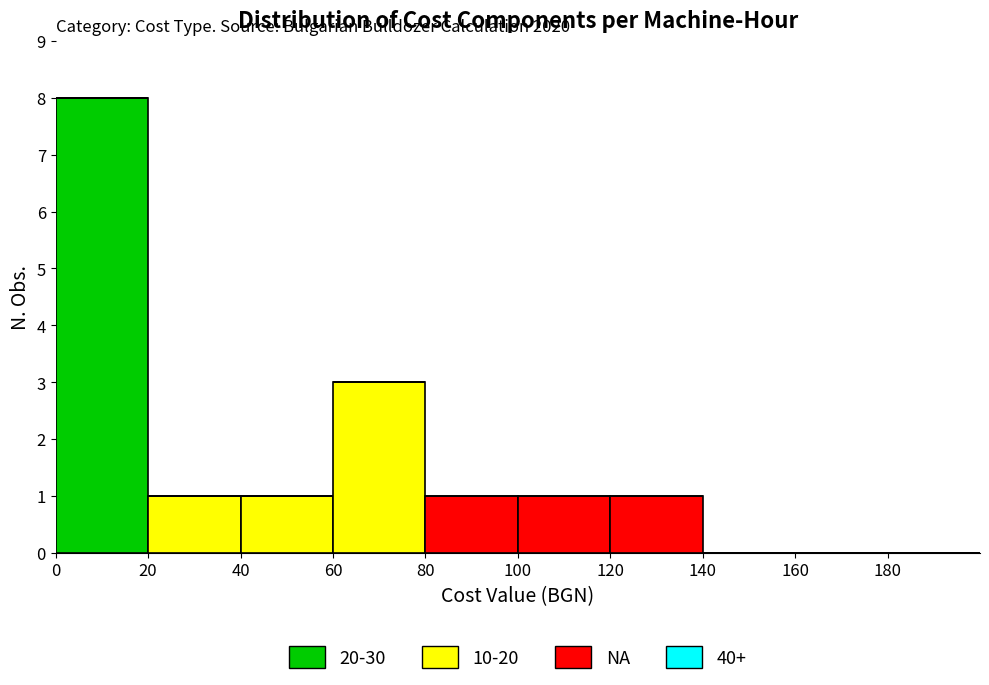

Which range on the x-axis has the tallest stacked bar (by total height)?

0 to 20